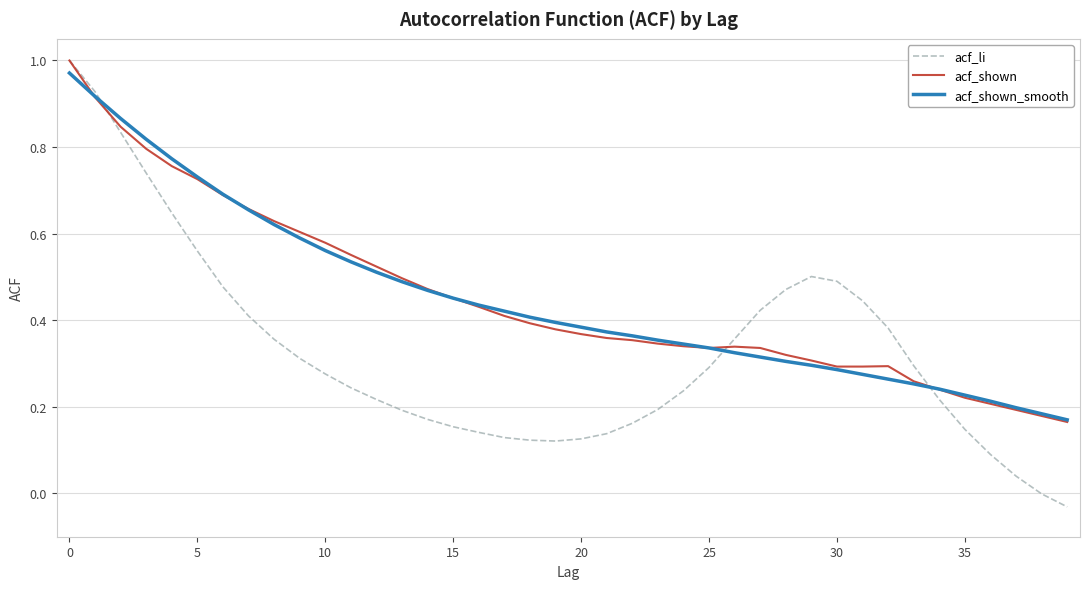

Which series has the largest range (max minus min)?

acf_li